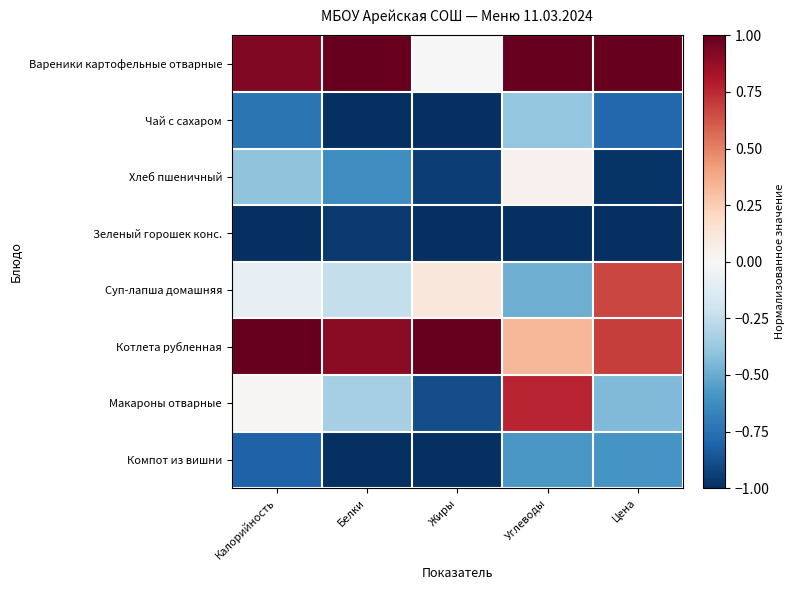

List the series in order of their peak value, lowest first.

Зеленый горошек конс., Компот из вишни, Чай с сахаром, Хлеб пшеничный, Суп-лапша домашняя, Макароны отварные, Вареники картофельные отварные, Котлета рубленная